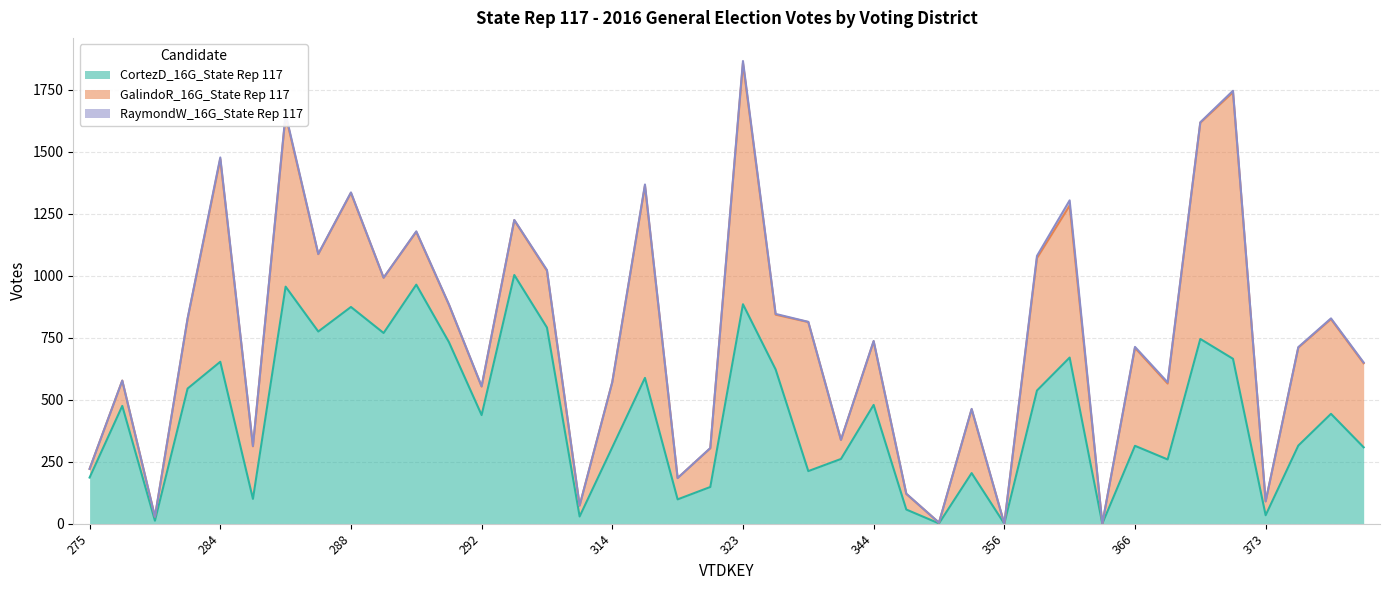

Which category has the highest value across all series?

372